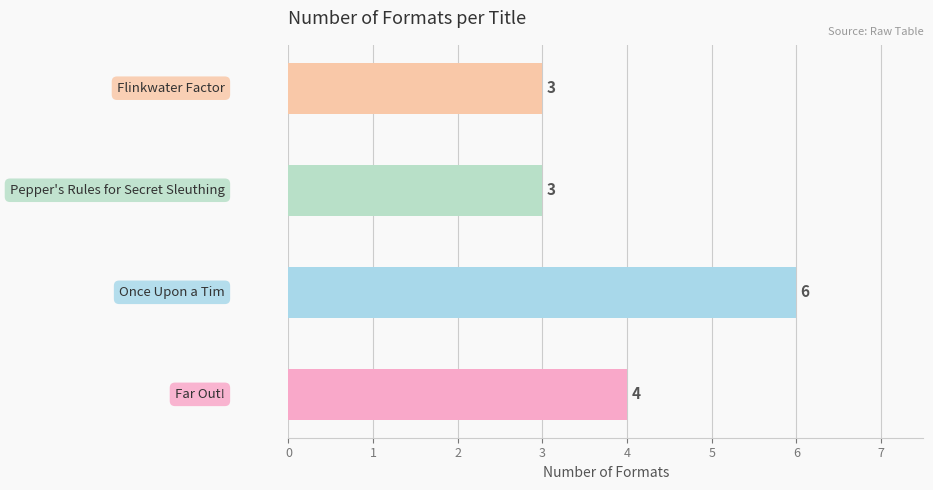

List the labels in order of value, largest first.

Once Upon a Tim, Far Out!, Pepper's Rules for Secret Sleuthing, Flinkwater Factor